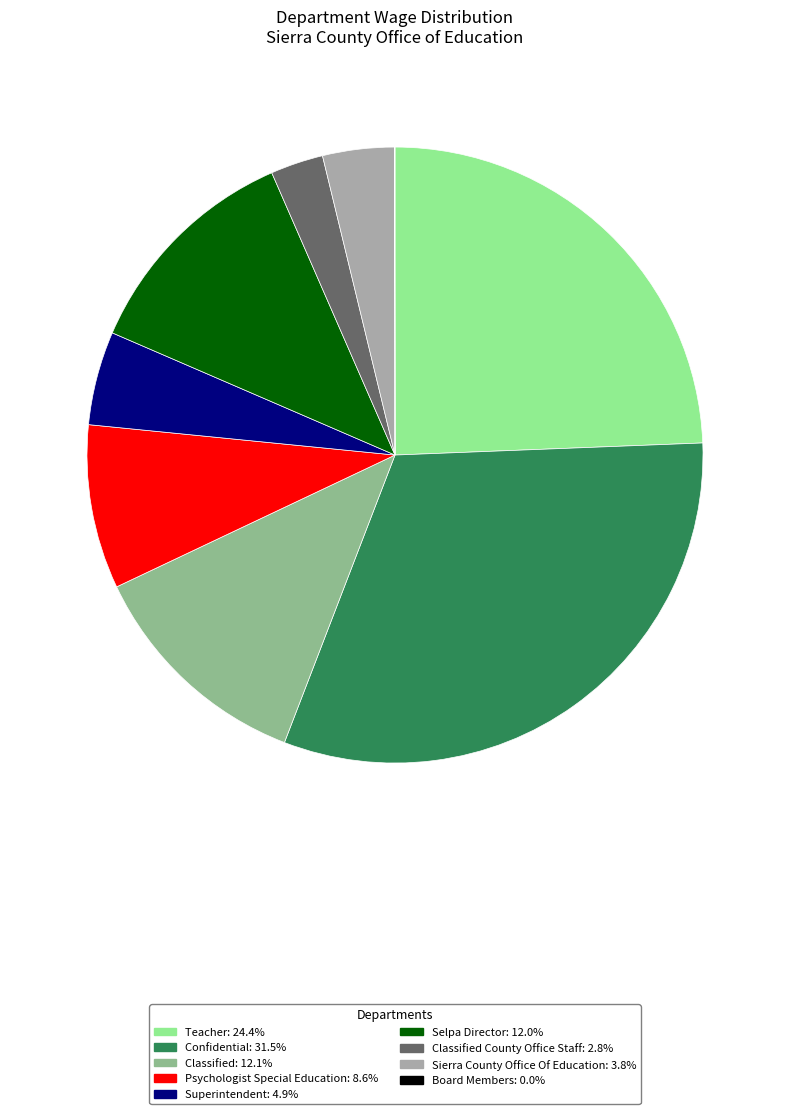

Is there any slice that represents more than half of the pie?

No